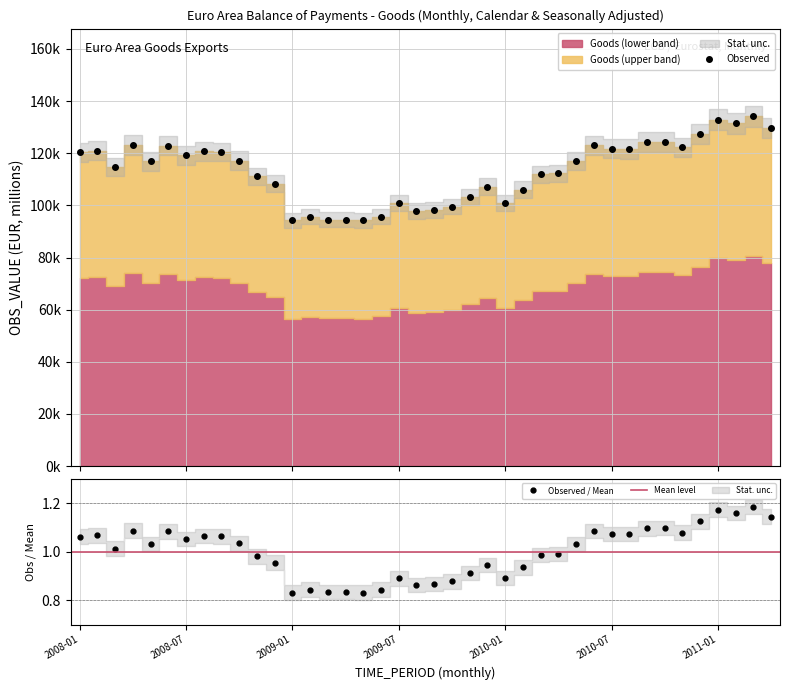

What position from the left is 2008-03?

3